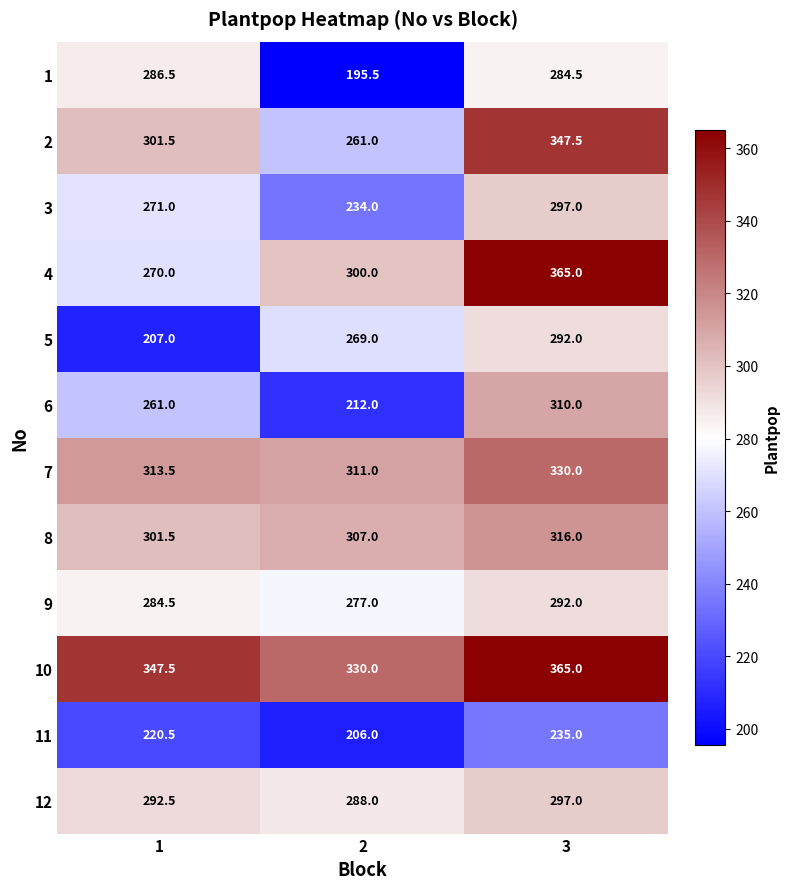

At how many categories does at least one series exceed 325?

3